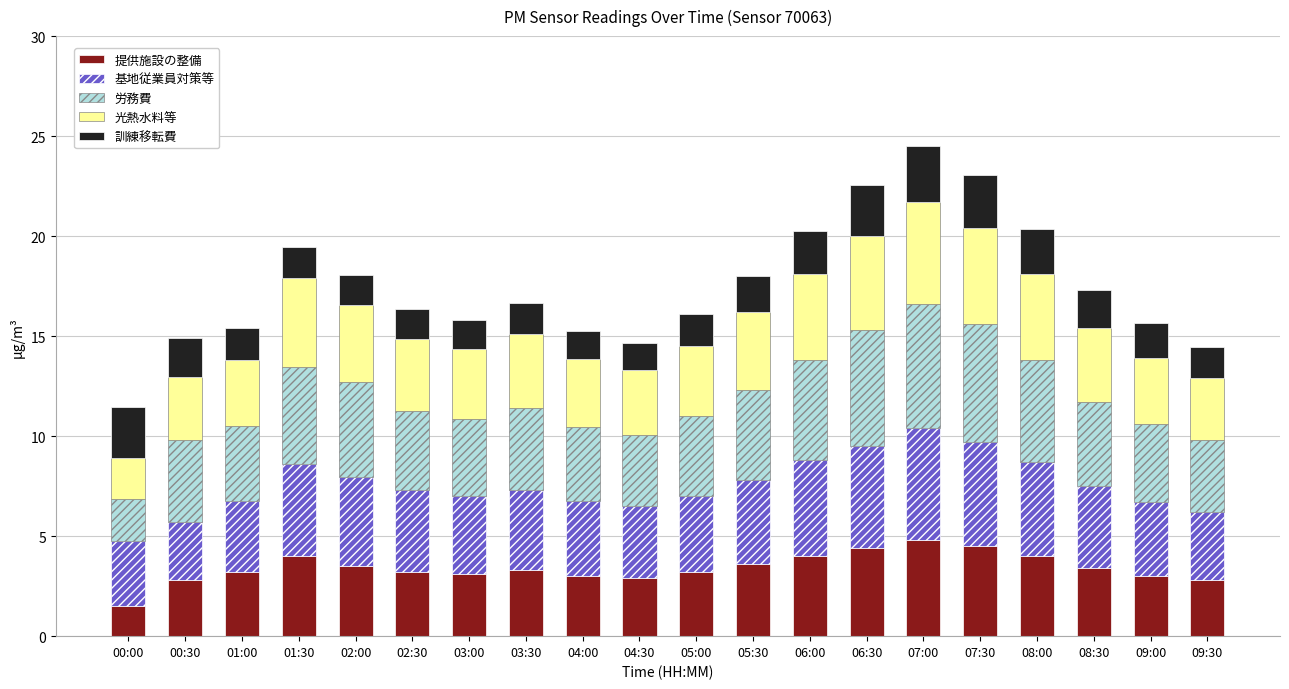

True or false: 提供施設の整備 has a value of 0.9 at 01:30.

False